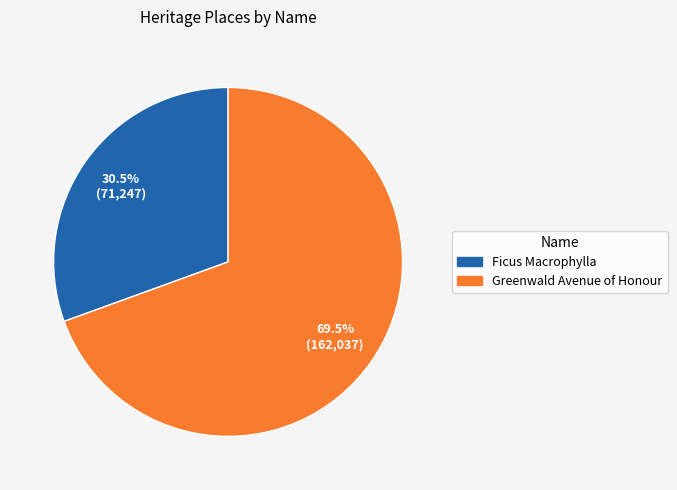

How many slices are in this pie chart?

2